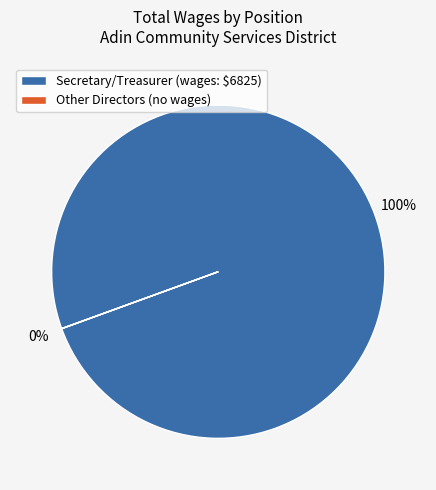

To the nearest percent, what is the average slice percentage?

50%